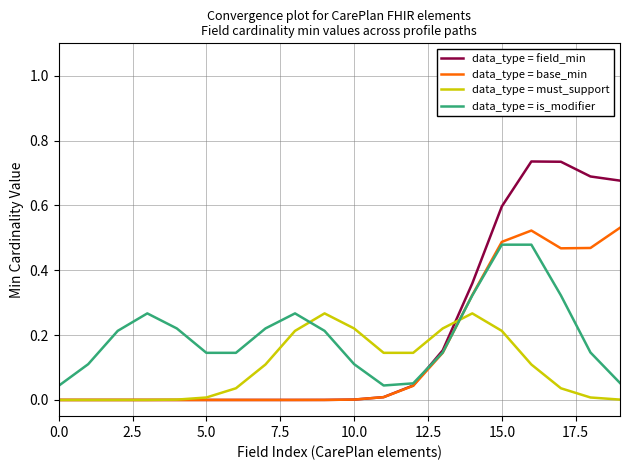

List the series in order of their peak value, lowest first.

data_type = must_support, data_type = is_modifier, data_type = base_min, data_type = field_min